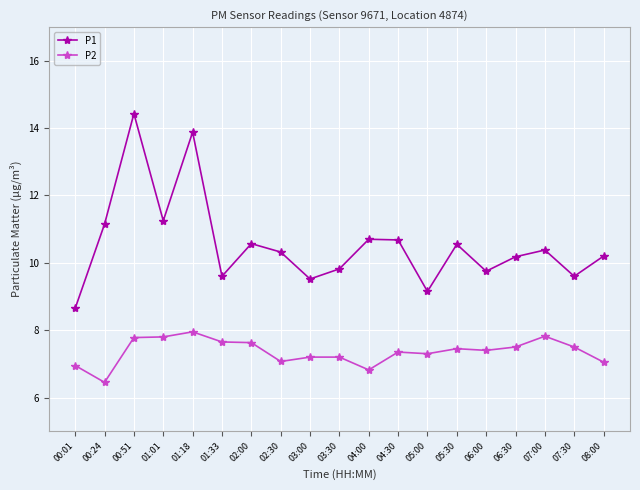

At how many categories does at least one series exceed 9?

18